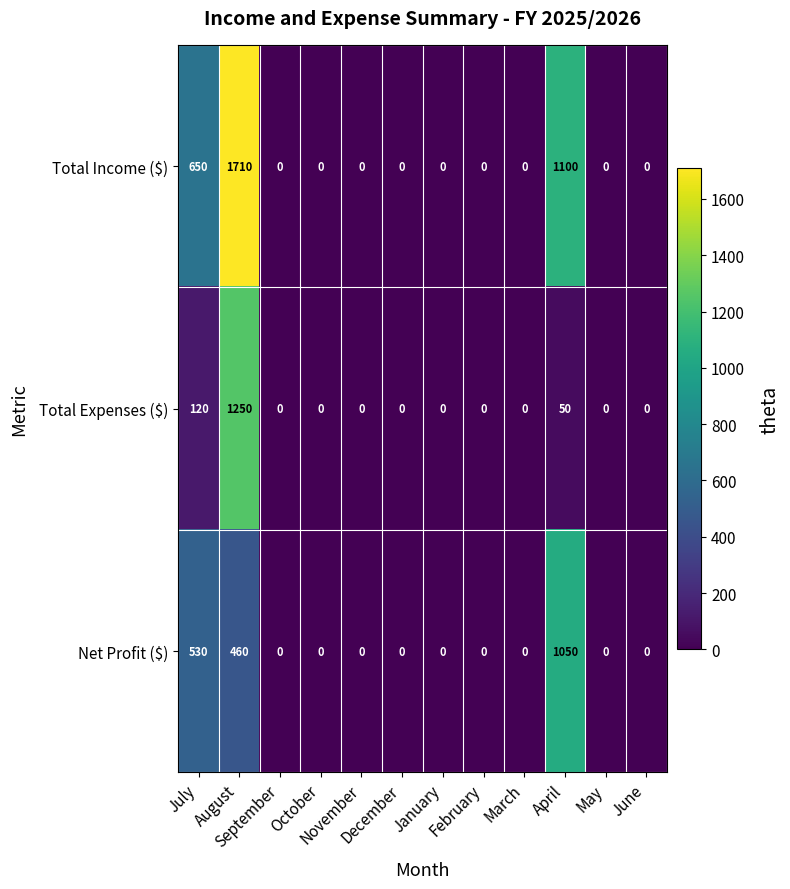

What is the greatest value displayed?

1710